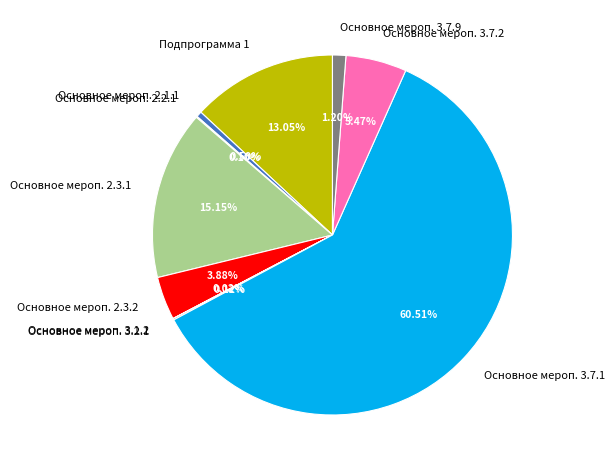

What is the ratio of the value at Основное мероп. 2.3.2 to the value at Подпрограмма 1?

0.3